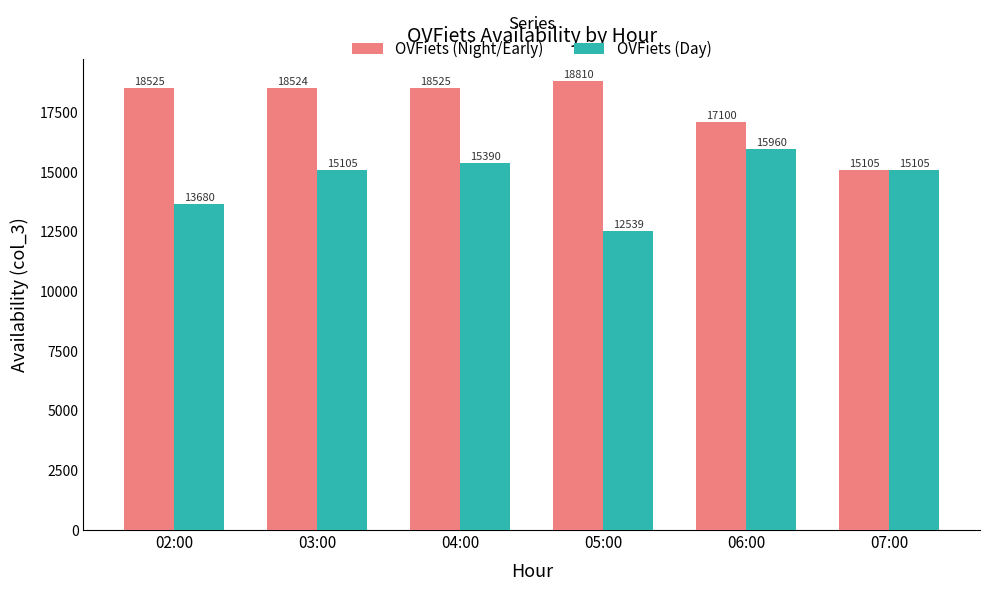

At how many categories does at least one series exceed 13484?

6